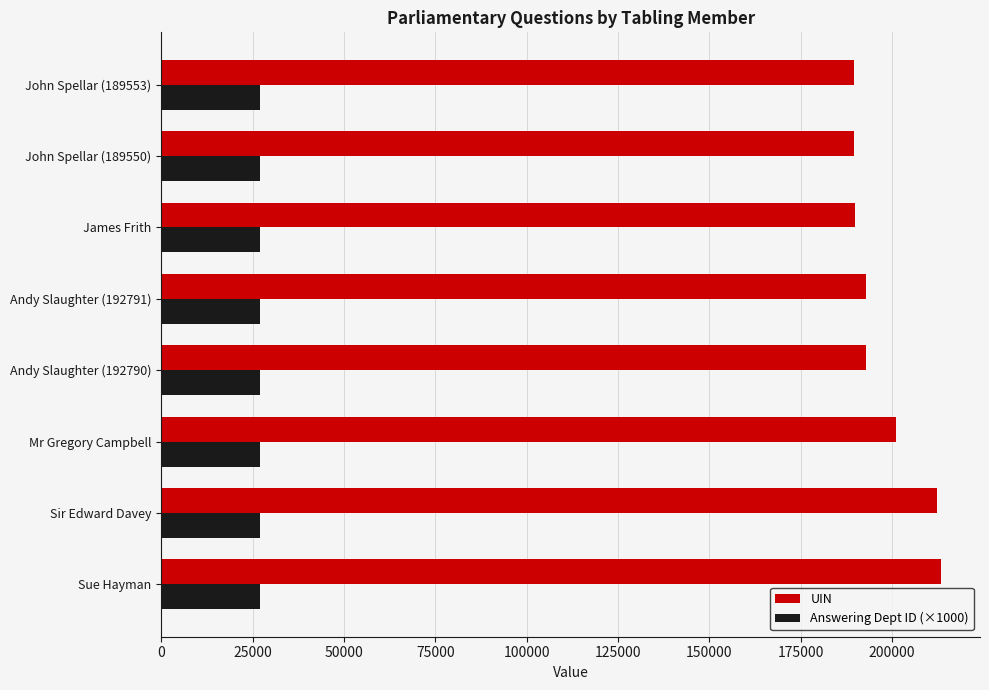

Rank the series by their maximum value, from highest to lowest.

UIN, Answering Dept ID (×1000)